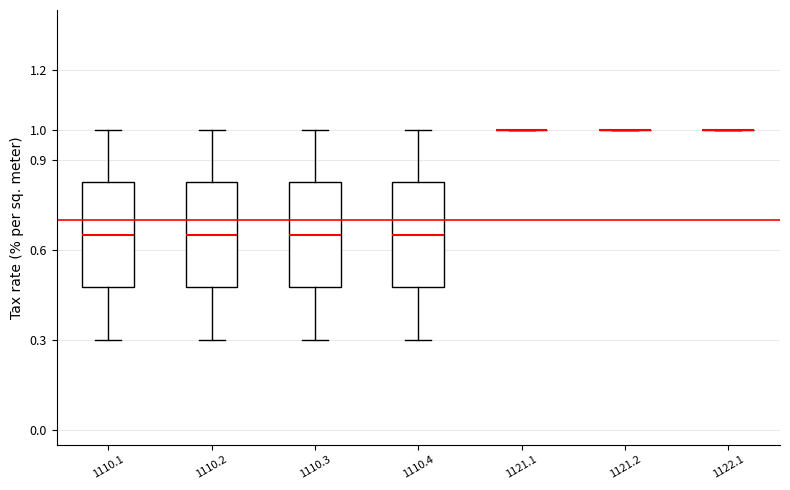

Reading left to right, transcribe this box plot: for each box, give where its median line is, the range the box spans, and where its two whiskers end, as read against the y-axis. The values are not printed on the chart, so give them approximately, as read against the axis.

1110.1: median 0.65, box 0.48 to 0.83, whiskers 0.30 to 1.00
1110.2: median 0.65, box 0.48 to 0.83, whiskers 0.30 to 1.00
1110.3: median 0.65, box 0.48 to 0.83, whiskers 0.30 to 1.00
1110.4: median 0.65, box 0.48 to 0.83, whiskers 0.30 to 1.00
1121.1: box collapsed to a line at 1.00, whiskers 1.00 to 1.00
1121.2: box collapsed to a line at 1.00, whiskers 1.00 to 1.00
1122.1: box collapsed to a line at 1.00, whiskers 1.00 to 1.00